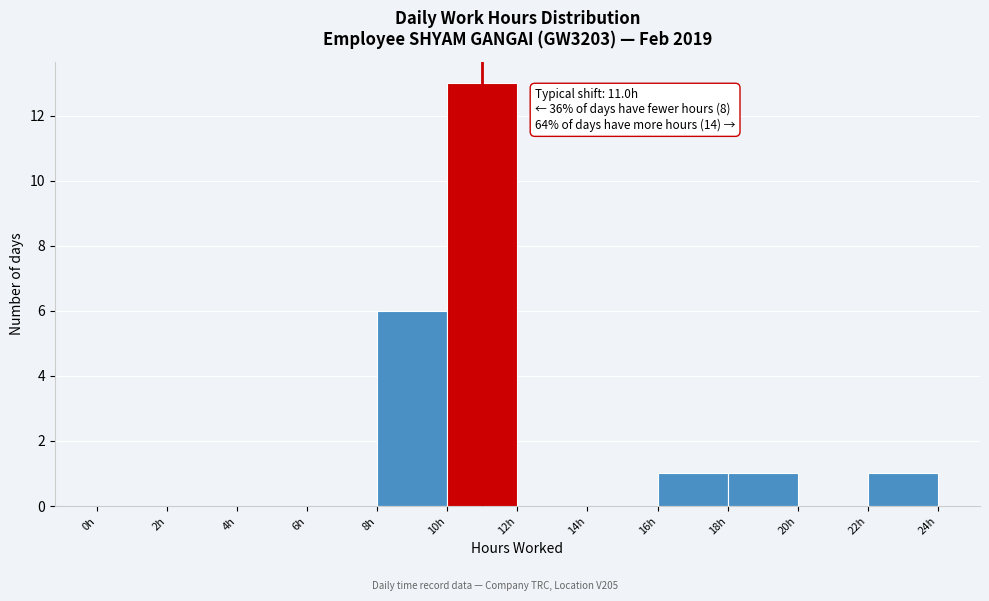

Which range on the x-axis has the tallest bar?

10 to 12